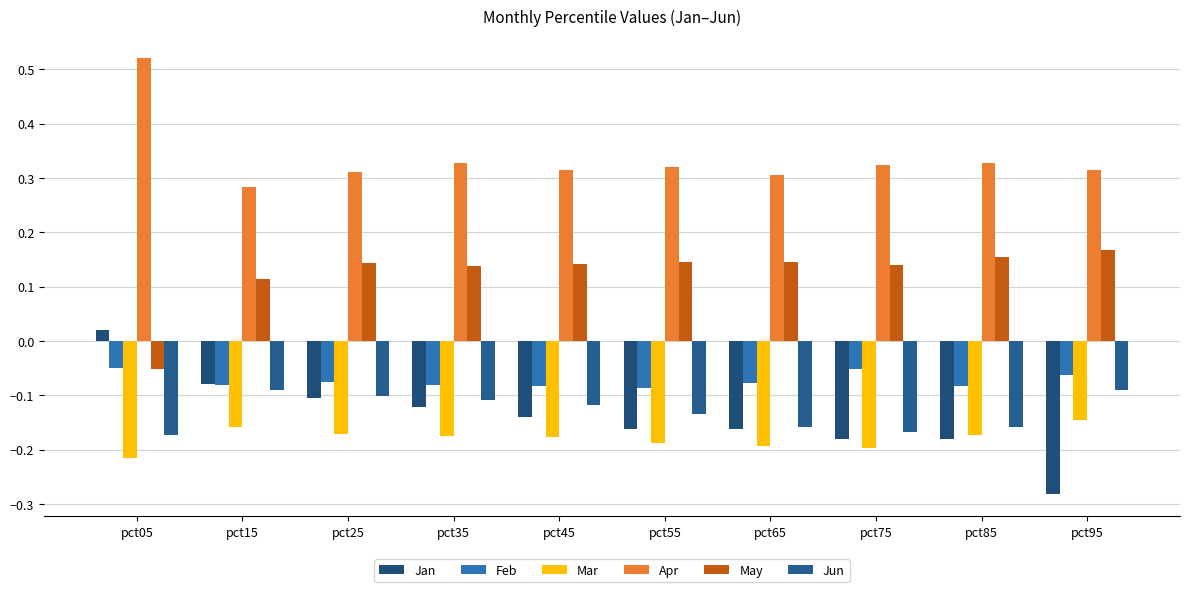

Is it true that Jun equals -0.1 at pct95?

True